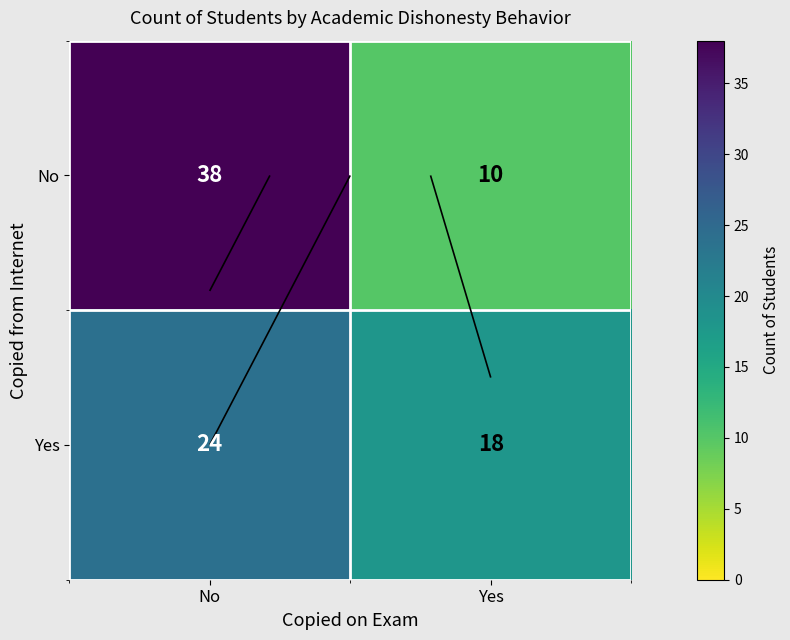

What is the maximum value shown in the chart?

38